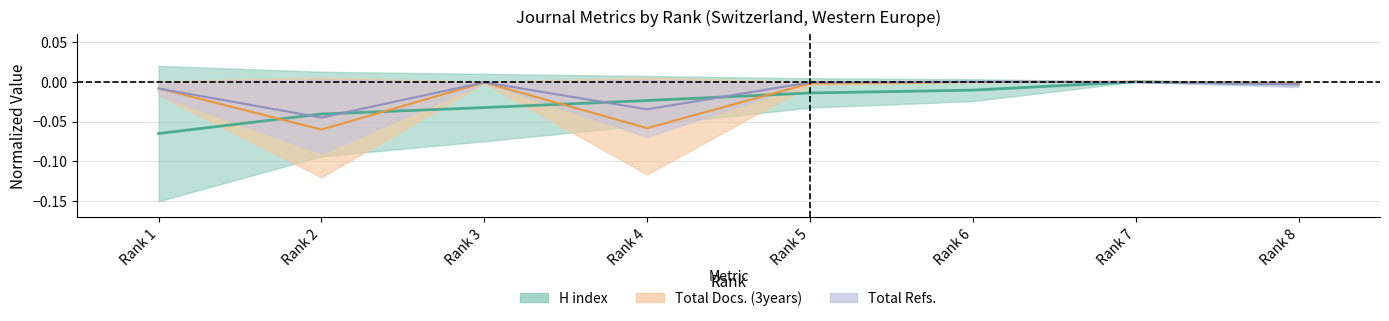

At which label is Total Refs. closest to 0?

Rank 6